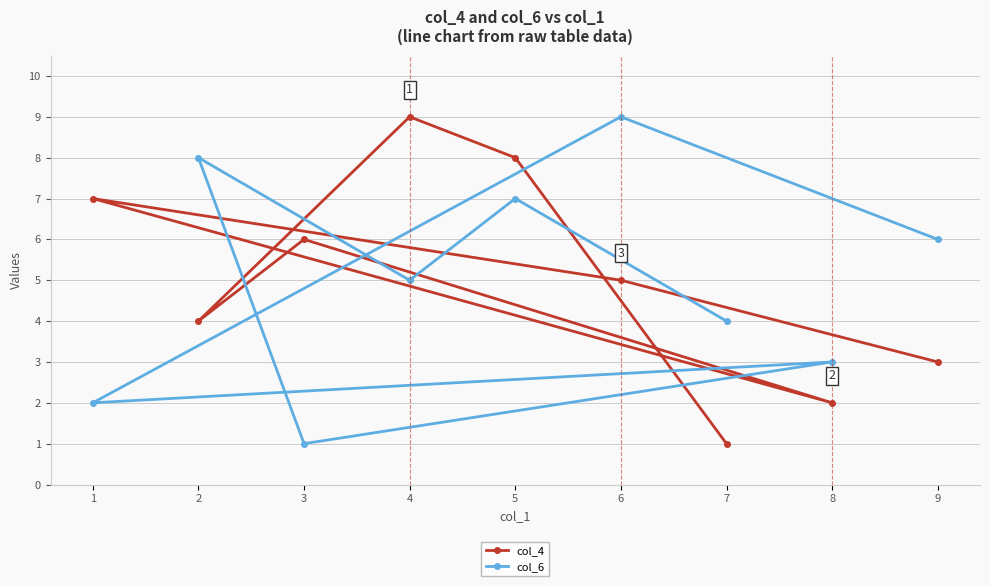

What position from the left is 9?

9